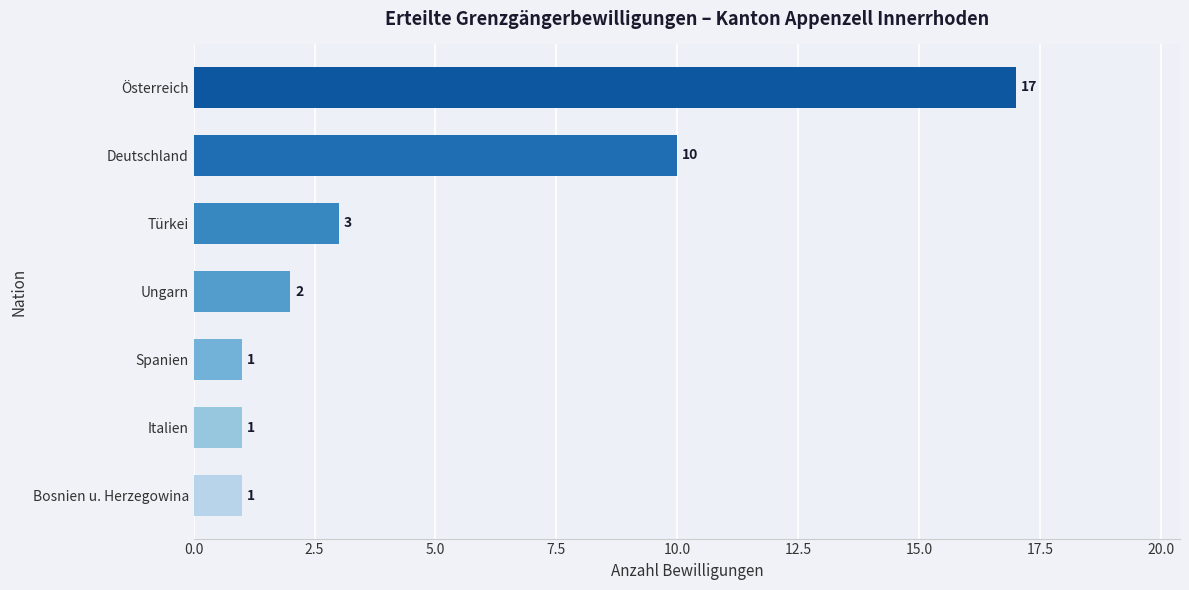

What value does the data have at Türkei, to the nearest 5?

5